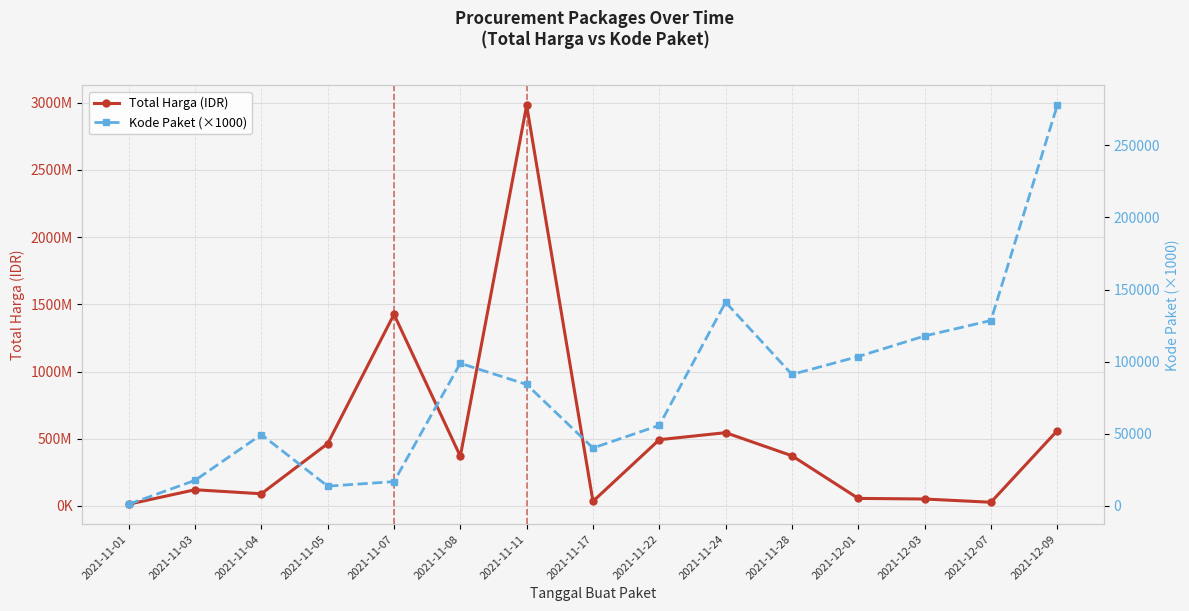

Reading left to right, transcribe all the data shown in this chart.

Total Harga (IDR): 12787500	120561270	90672075	464002100	1425867900	369566800	2980963240	34292000	493000000	545326200	373404000	56152800	51601000	27412000	559971000
Kode Paket (×1000): 1139	17696	49445	13652	16823	98849	84187	40112	55826	141173	91101	103541	117783	128516	277693